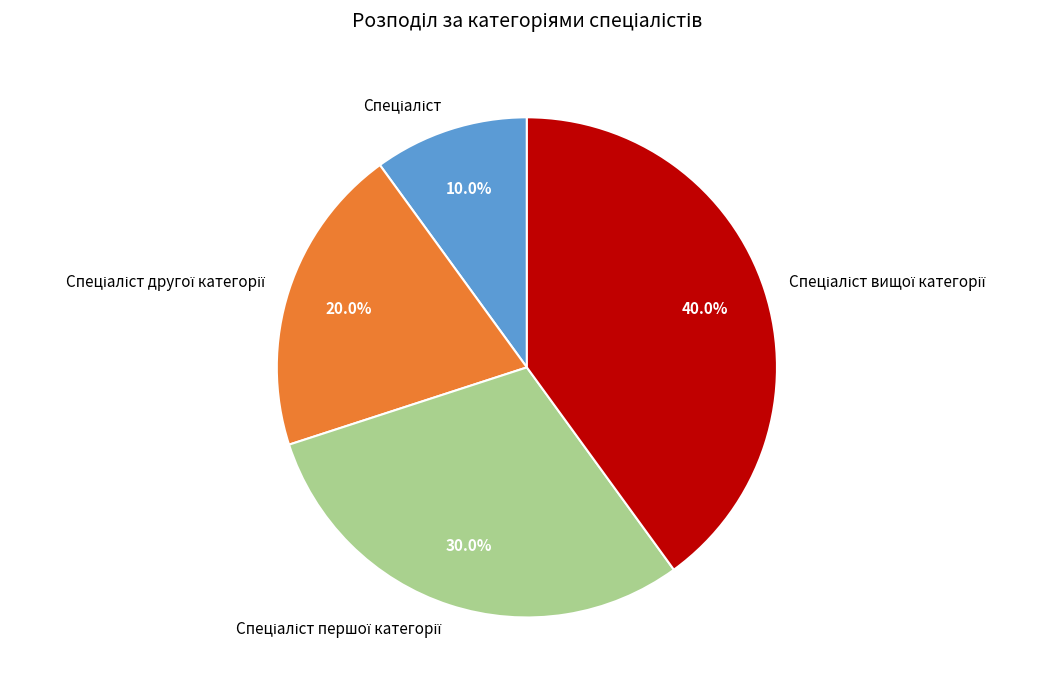

Does any single category account for the majority?

No